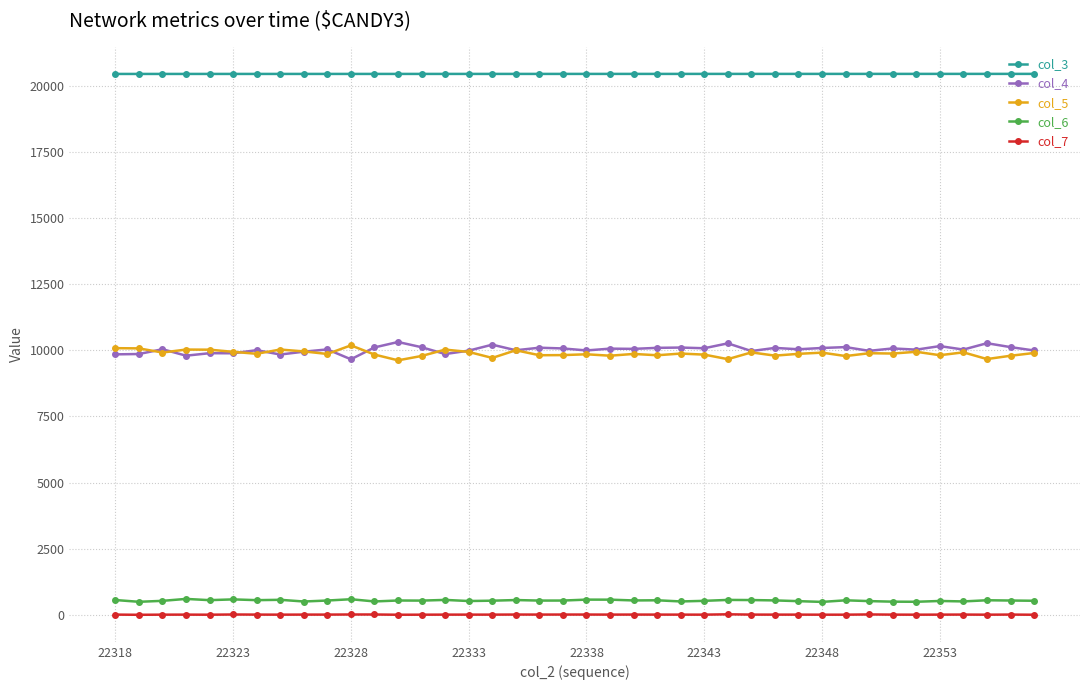

What is the greatest value displayed?

20446.7